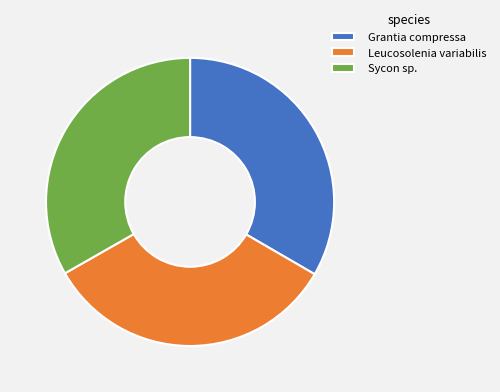

Does any single category account for the majority?

No